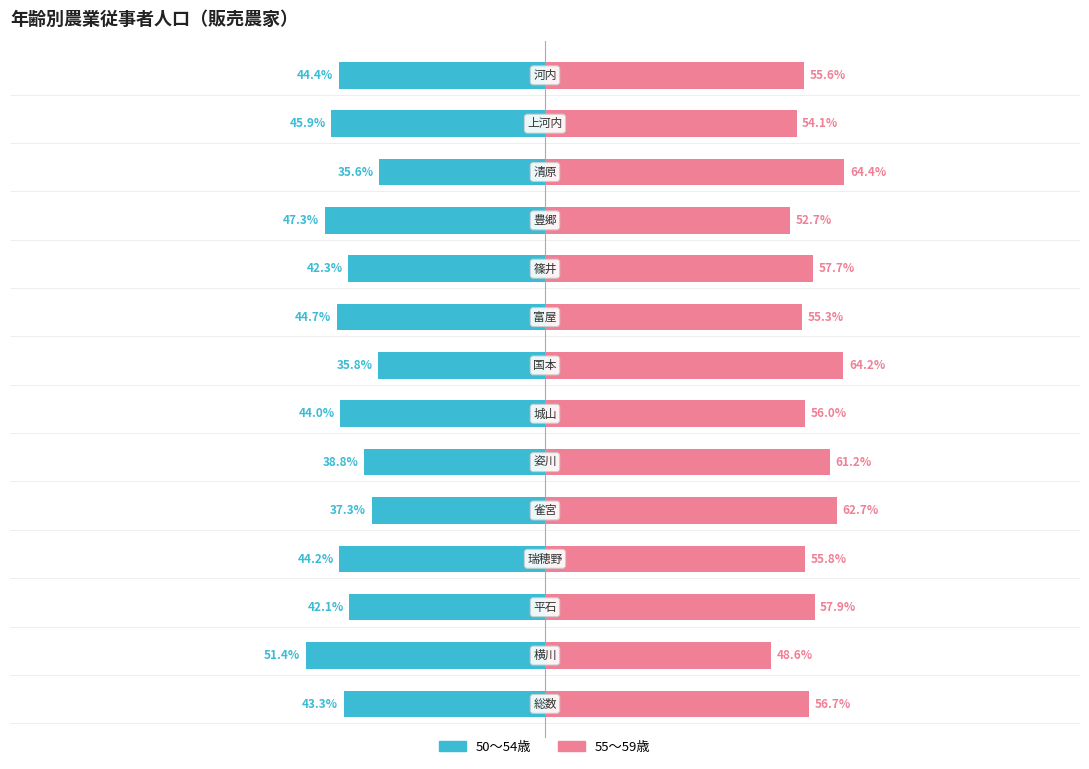

Which series has the largest range (max minus min)?

50～54歳